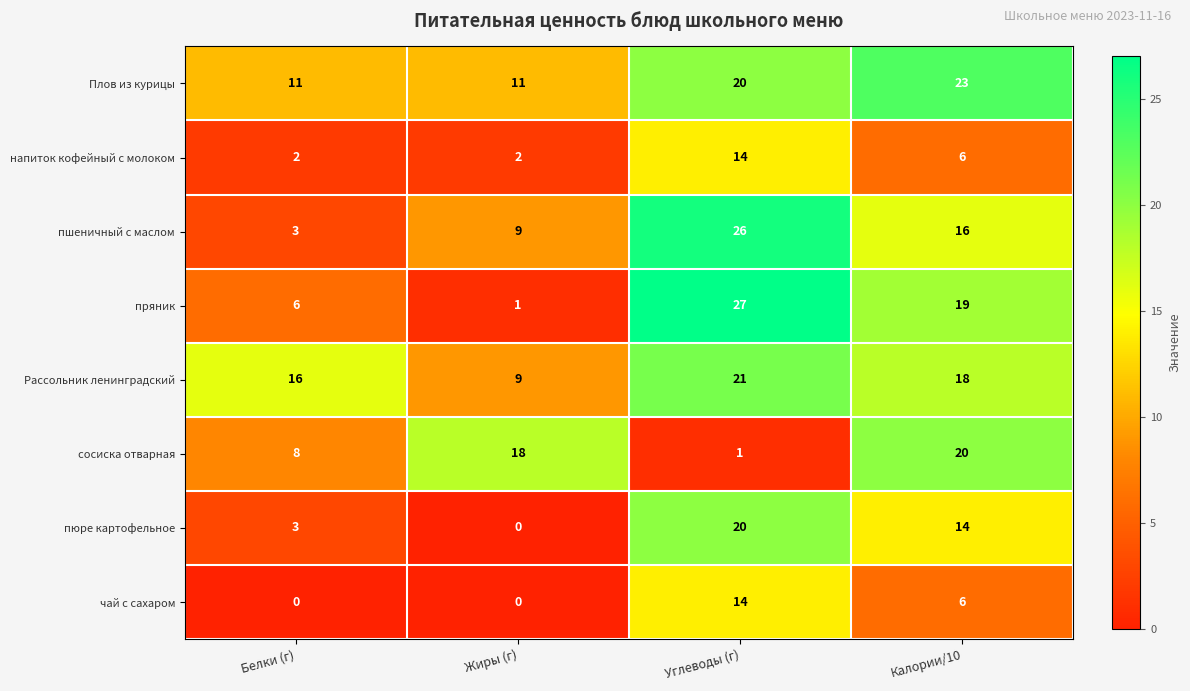

What is the difference between the second highest and minimum values in the пюре картофельное series?

14